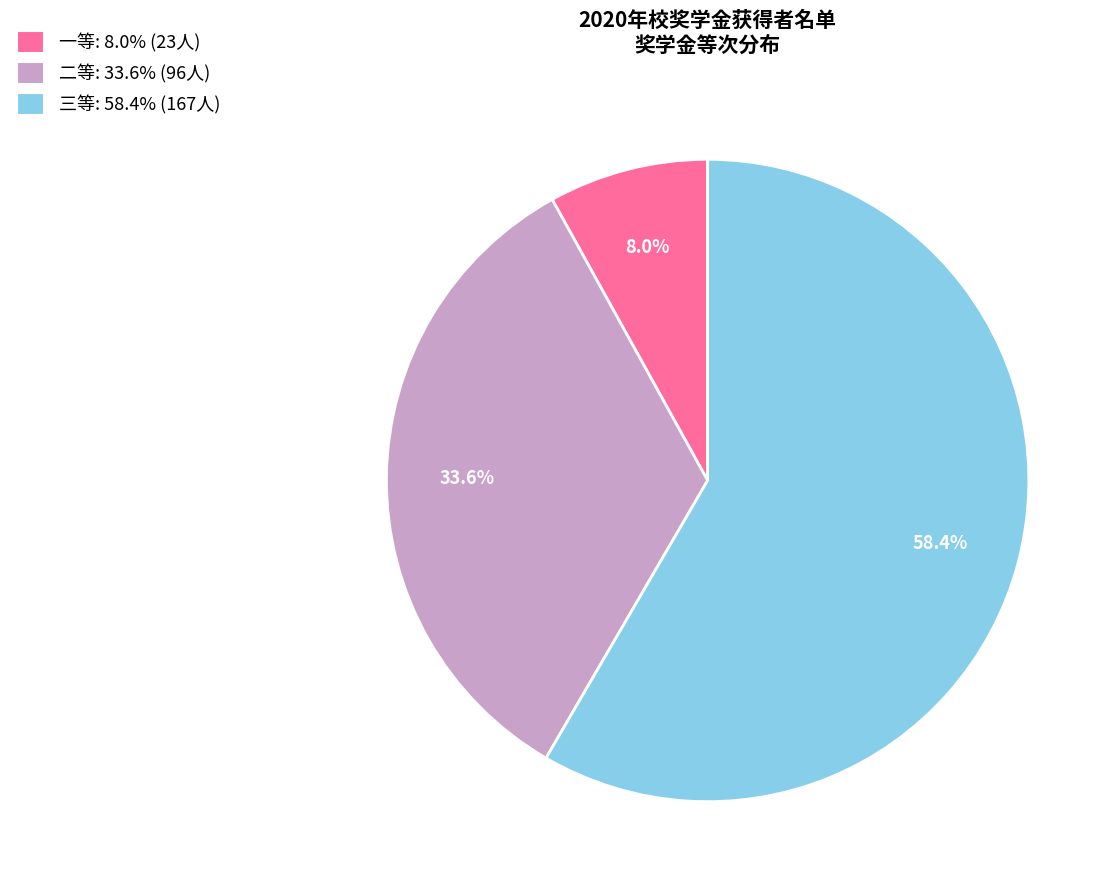

Does 三等 represent more than half of the total?

Yes